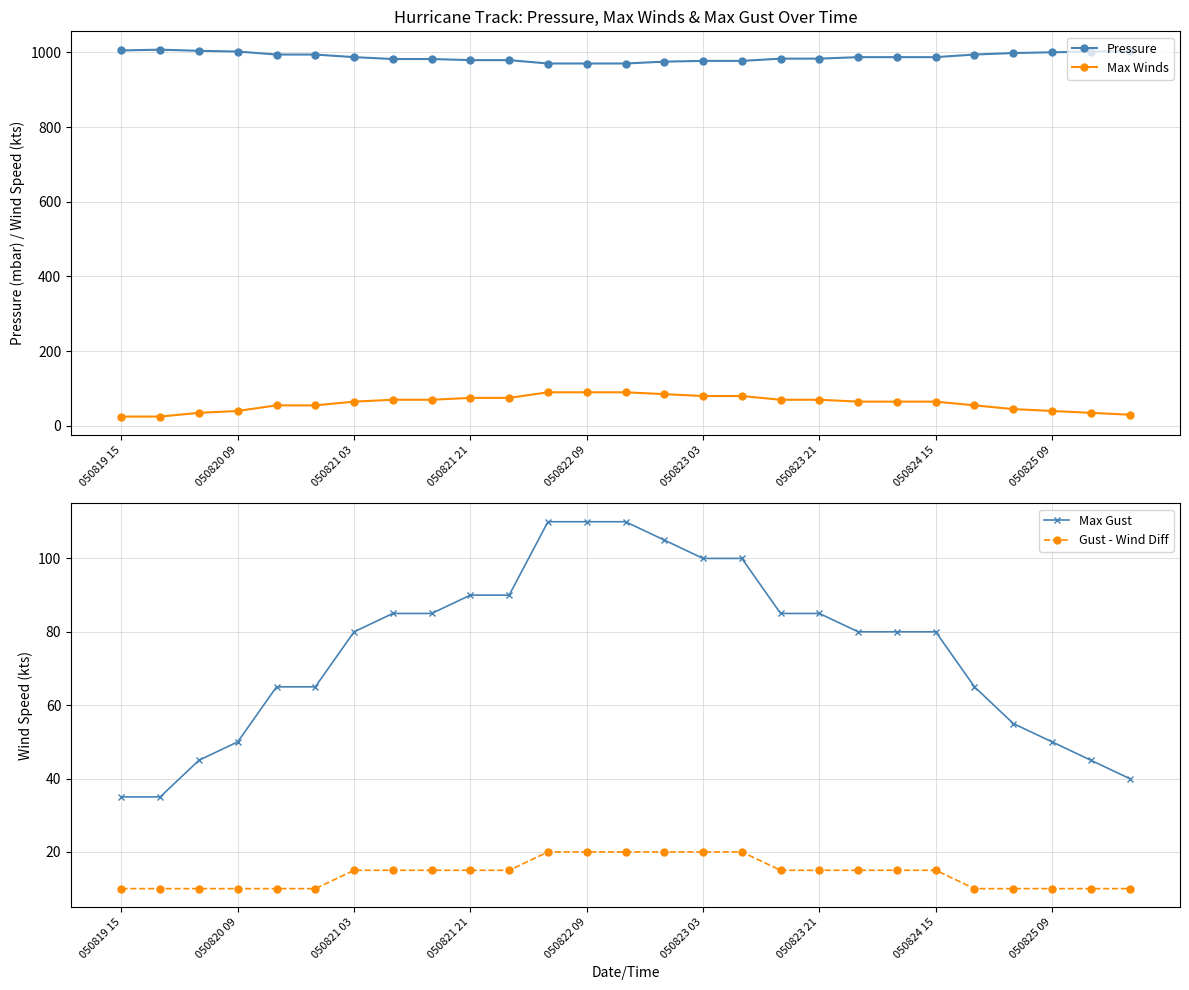

Which series has the largest range (max minus min)?

Max Gust